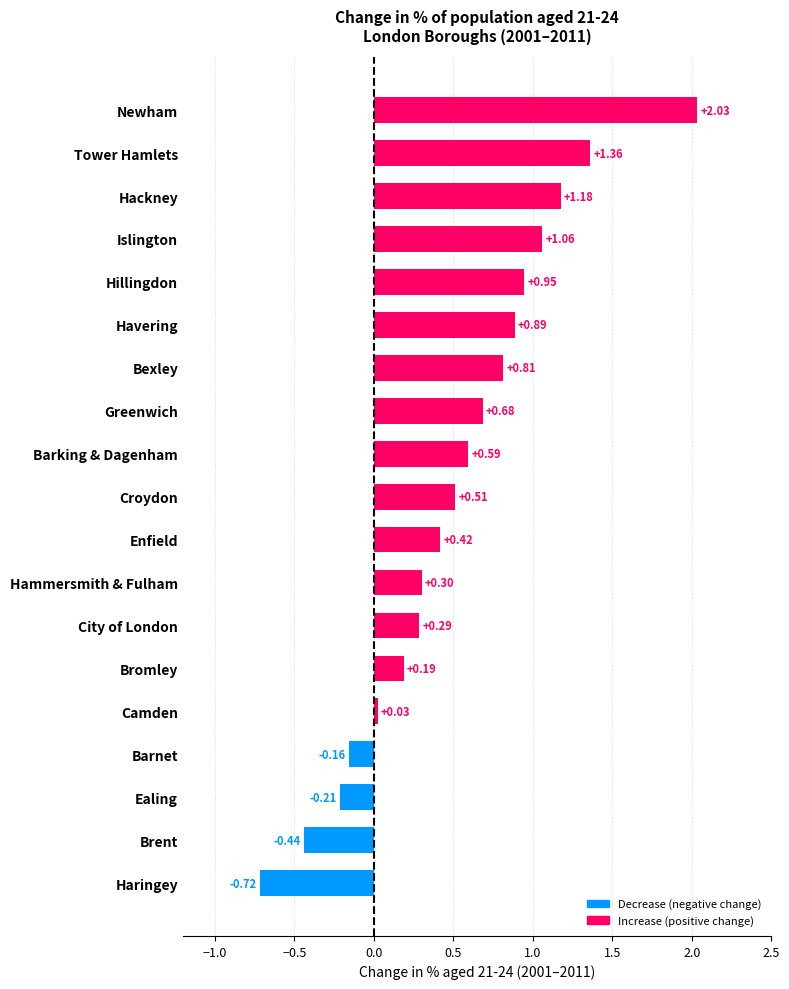

What is the sum of all values?

9.8